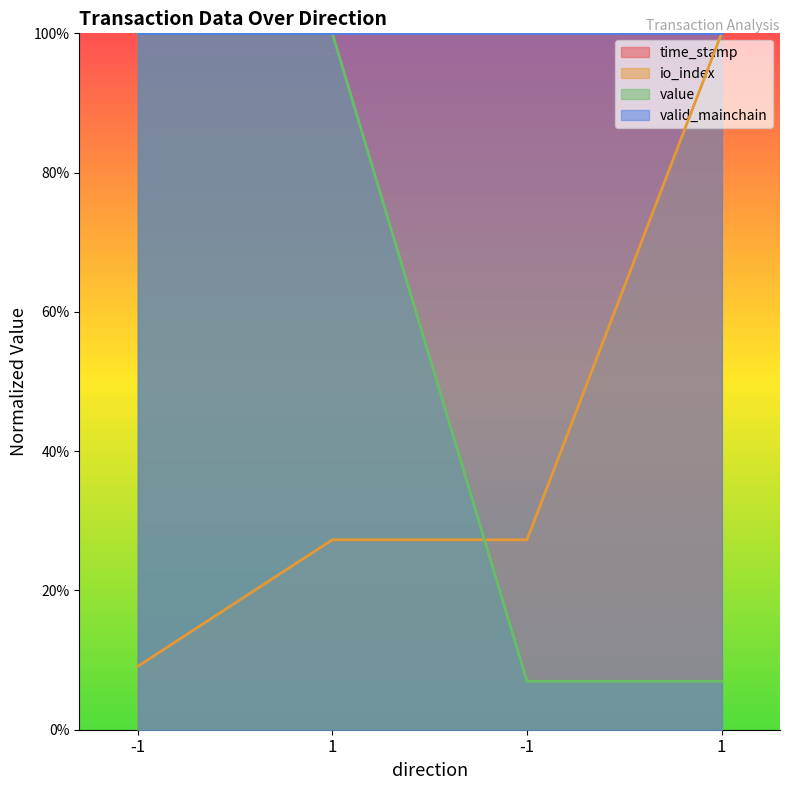

Does the chart have visible grid lines?

No